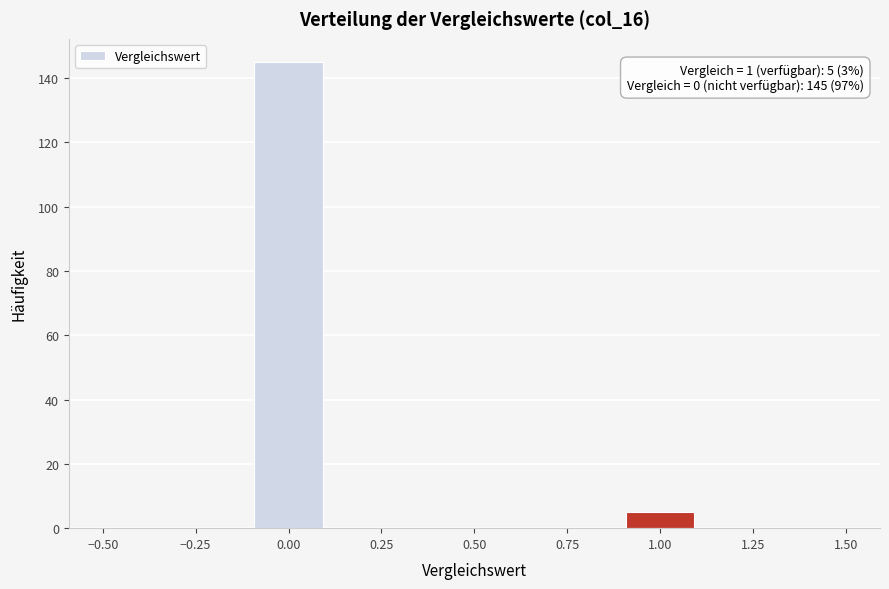

Over which range of the x-axis is the bar tallest?

-0.1 to 0.1